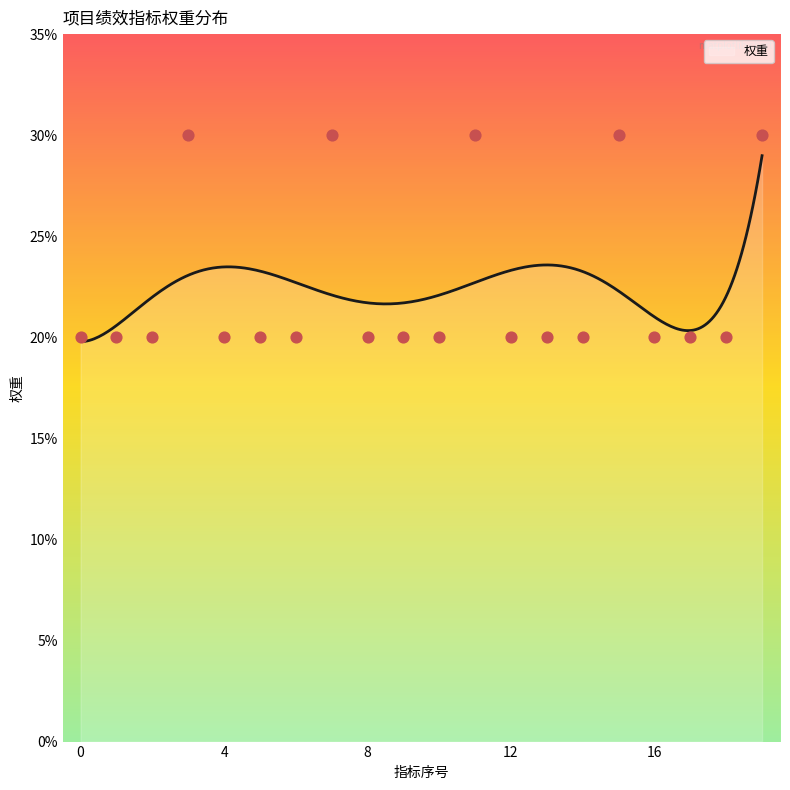

What is the highest value of the 权重 series?

29.0